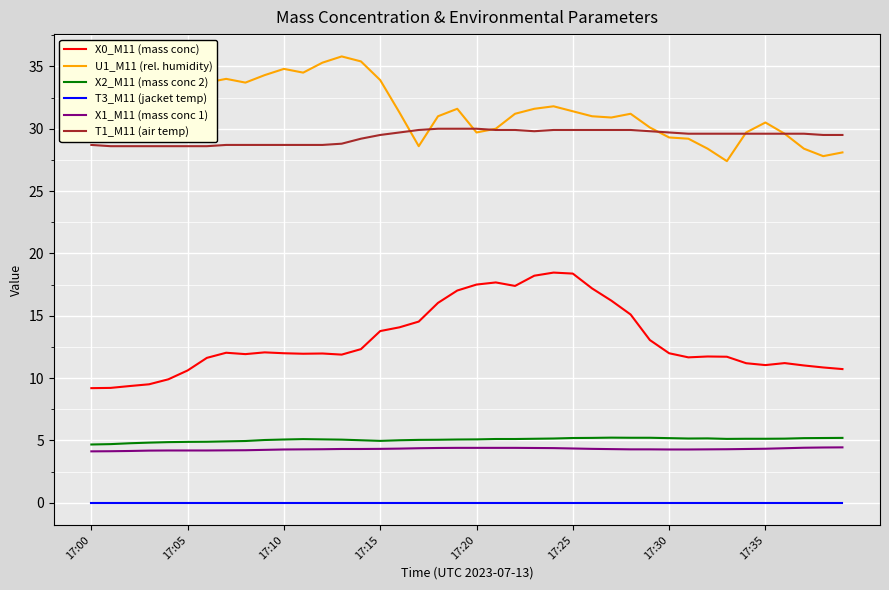

Which series has the largest total across all categories?

U1_M11 (rel. humidity)